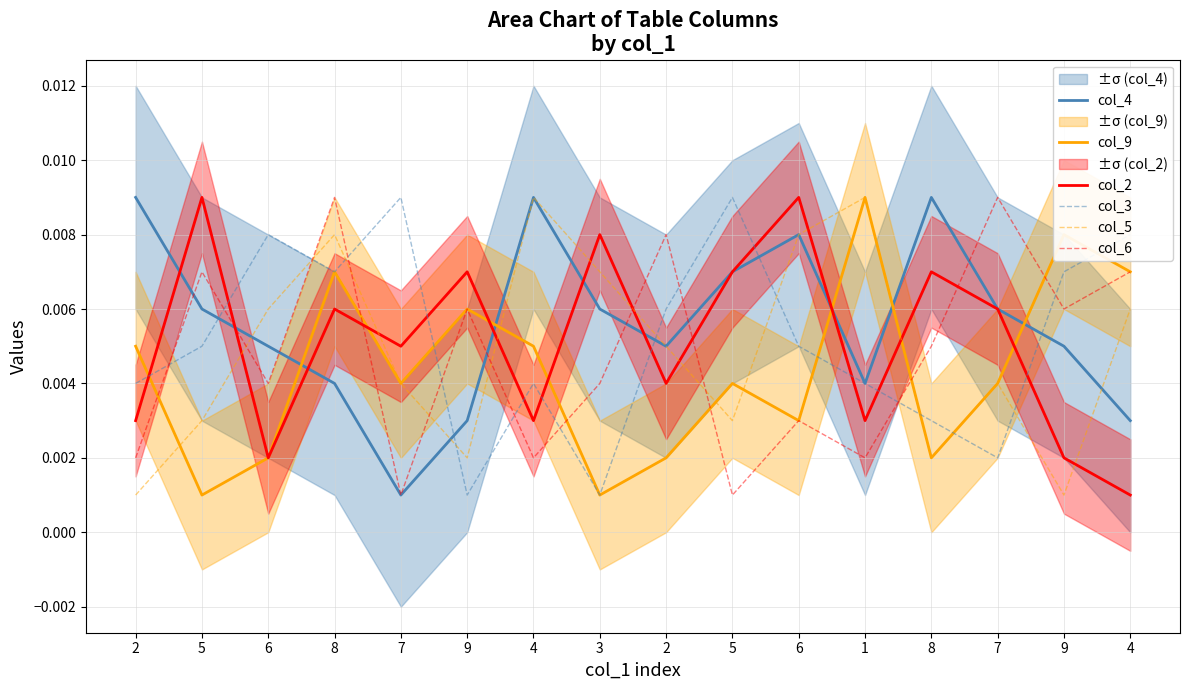

Count the col_5 values in the range 0 to 1.

16